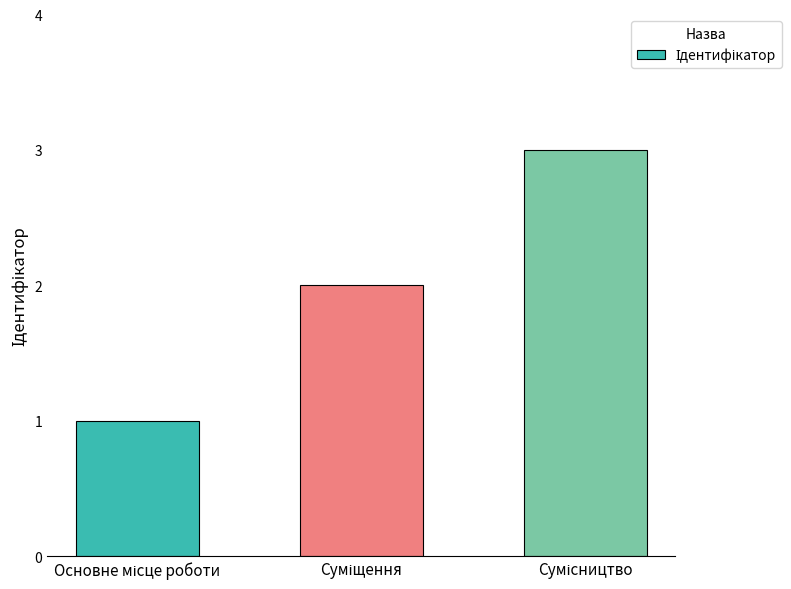

What is the greatest value displayed?

3